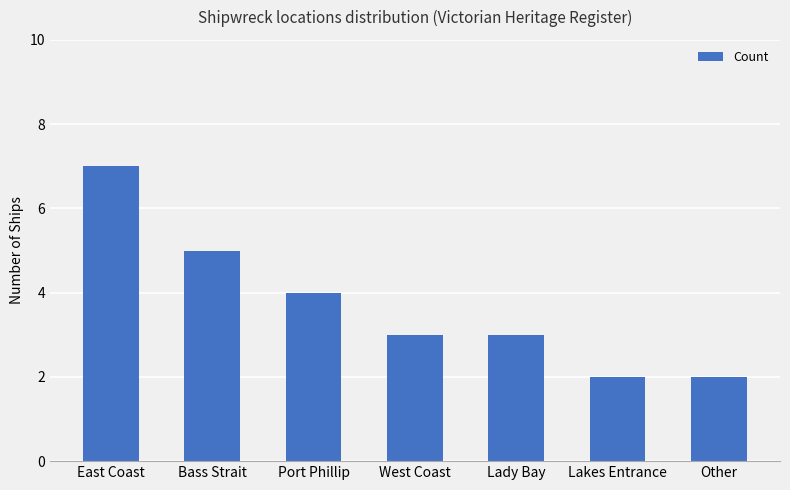

What is the label of the 7th bar from the right?

East Coast